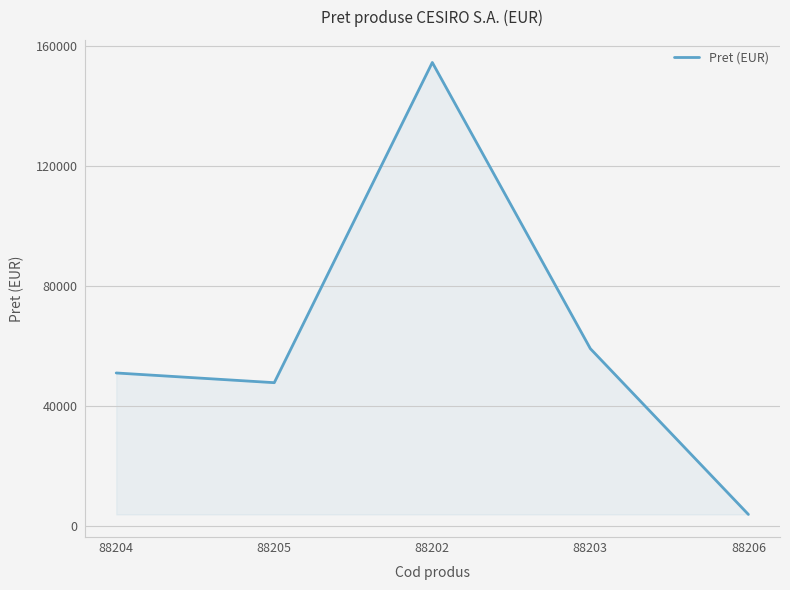

What is the change in value from 88205 to 88206?

-43961